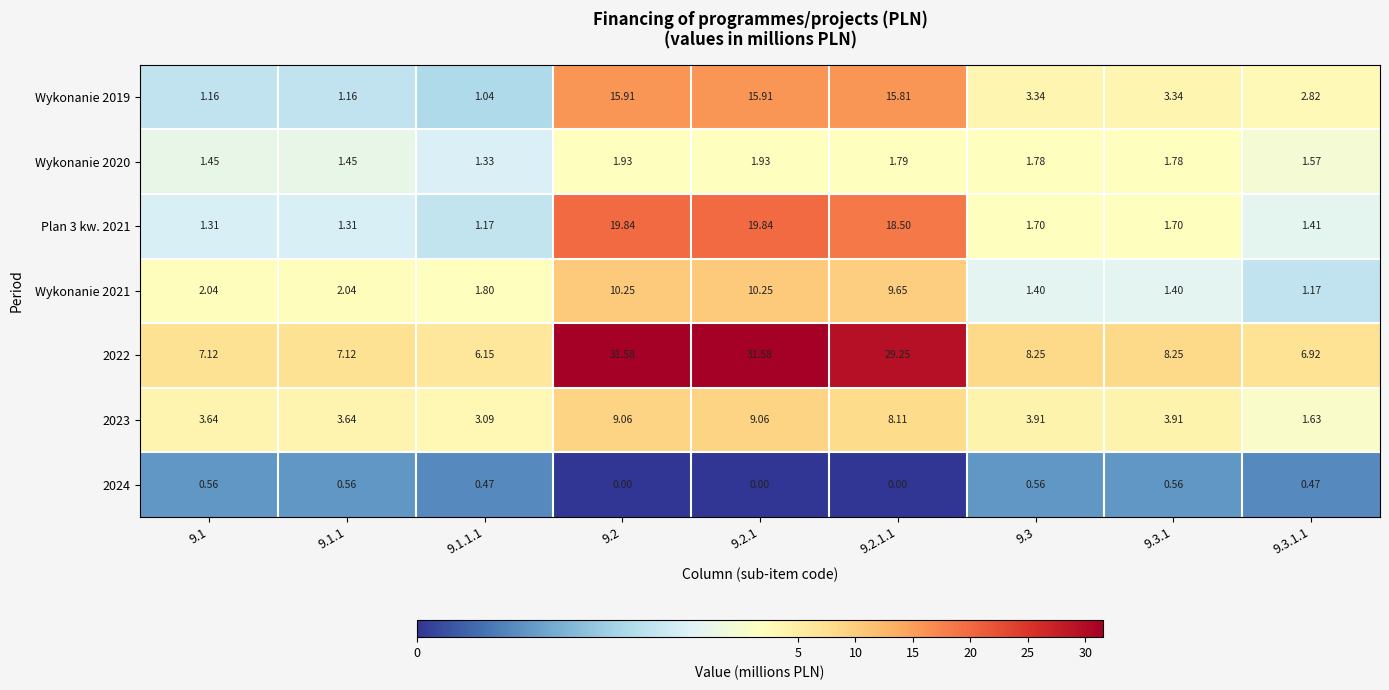

Is the value of Wykonanie 2021 at 9.1.1.1 greater than the value of 2024 at 9.1.1?

Yes